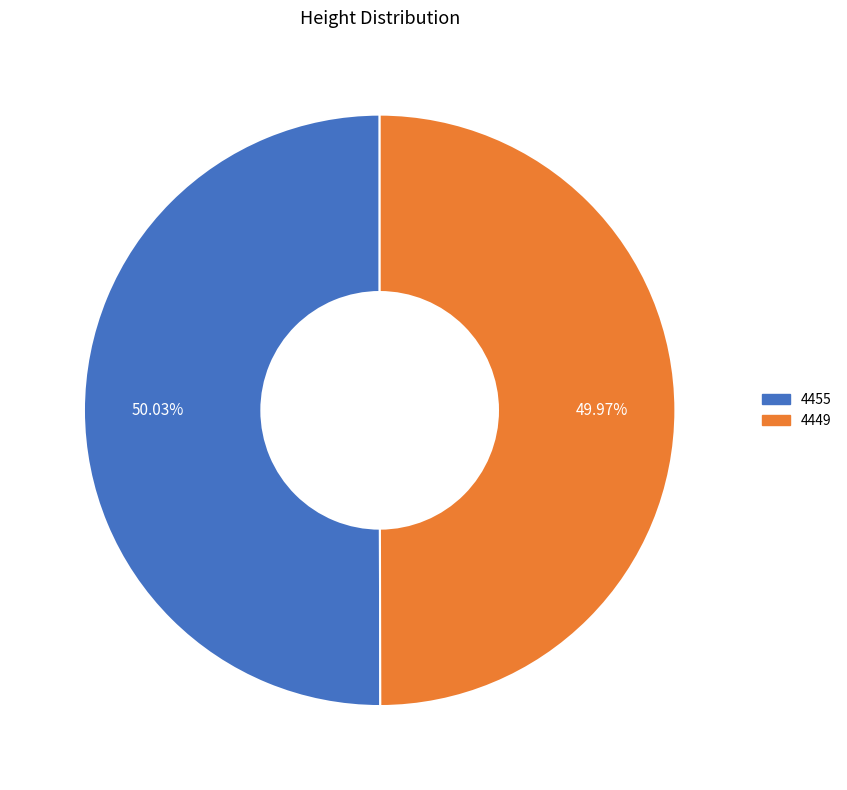

What is the ratio of the value at 4449 to the value at 4455?

1.0